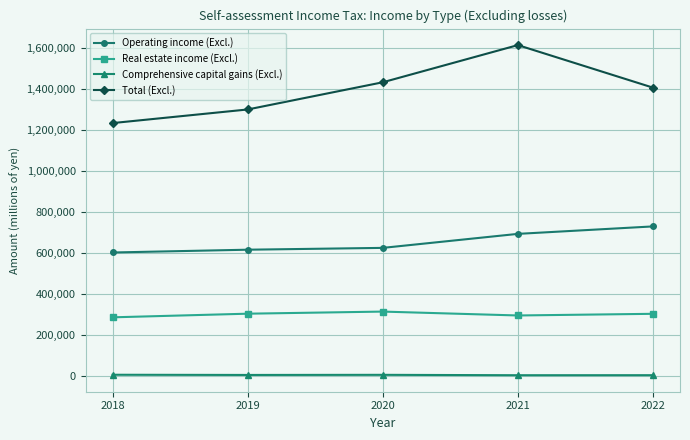

Which series has the largest total across all categories?

Total (Excl.)